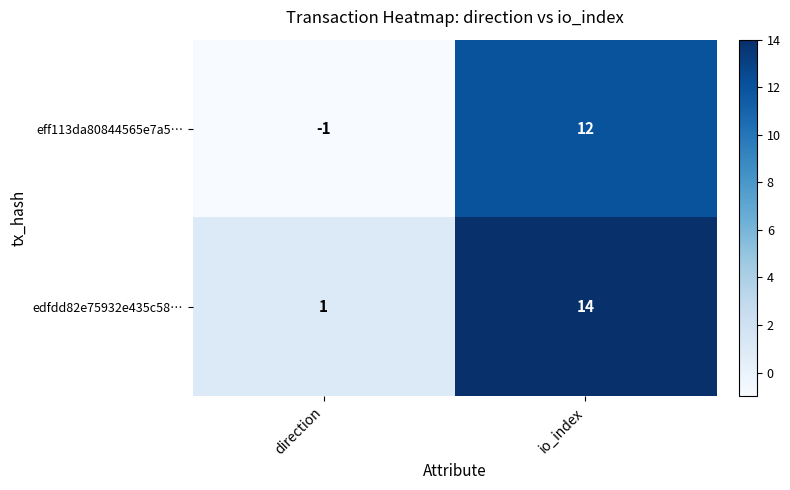

At which label is edfdd82e75932e435c58… closest to 7?

direction